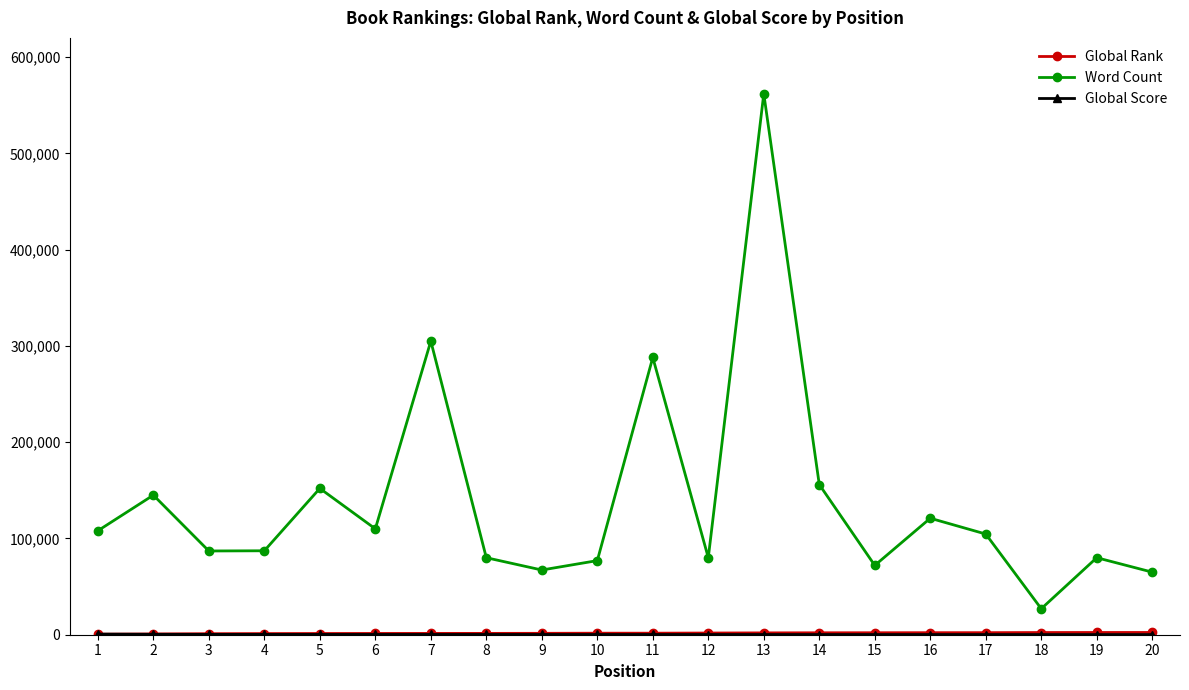

Which series has the largest range (max minus min)?

Word Count